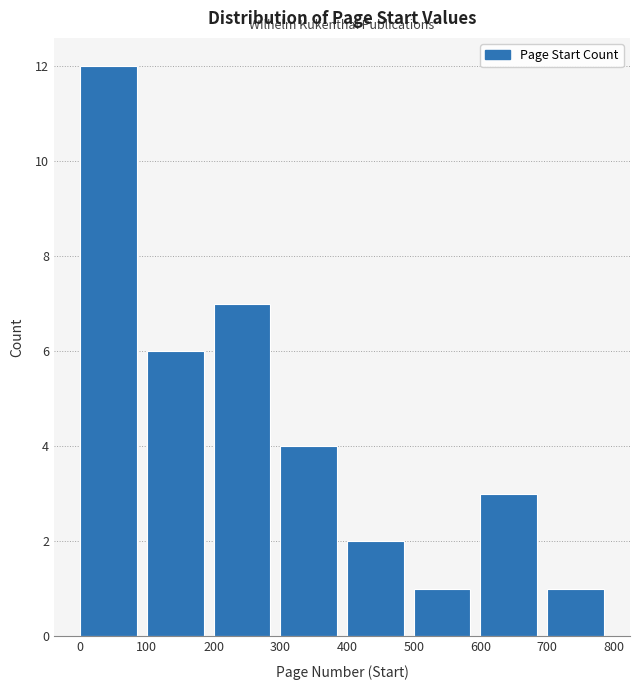

How tall is the bar that spans 100 to 200 on the x-axis? The values are not printed on the chart, so give them approximately, as read against the axis.

6